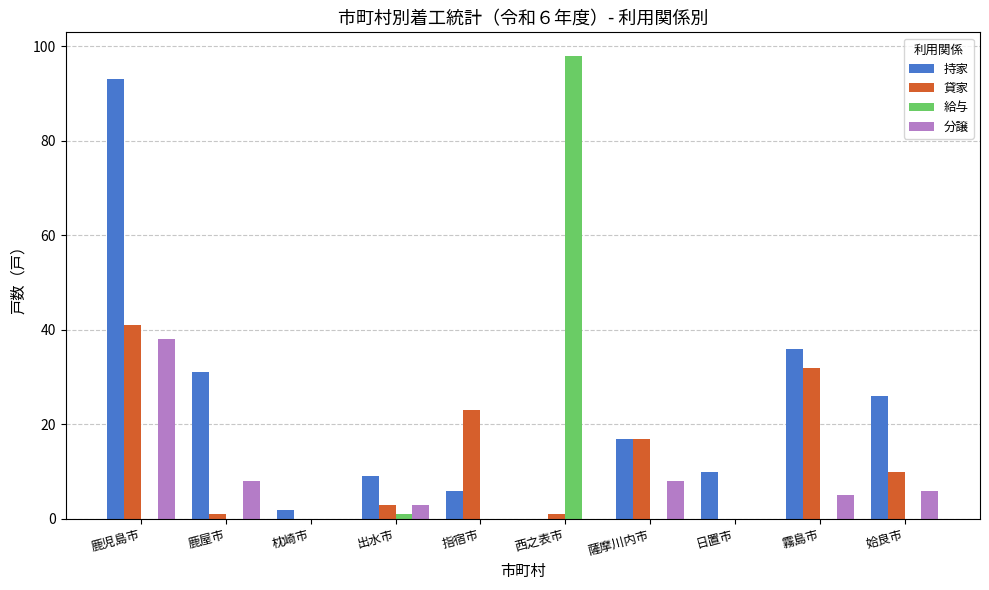

True or false: 給与 has a value of 0 at 日置市.

True